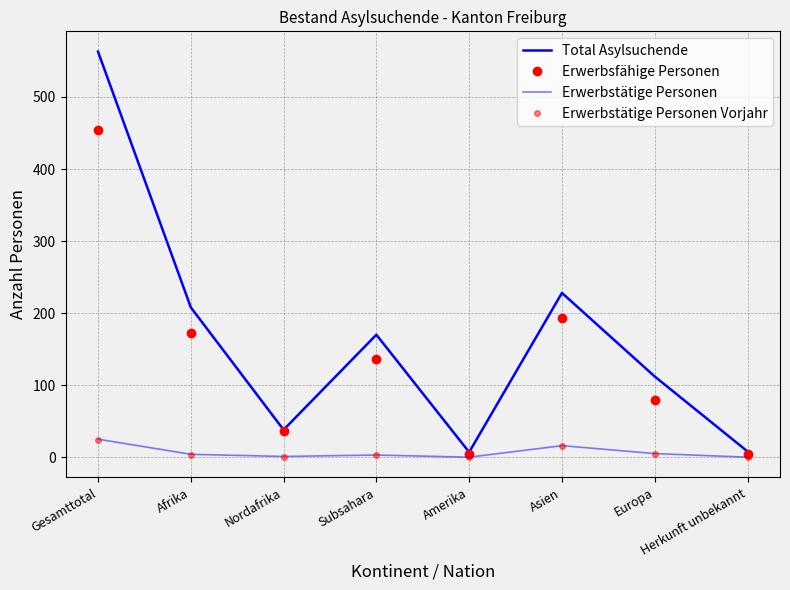

The value of Erwerbsfähige Personen at Afrika is 173. True or false?

True